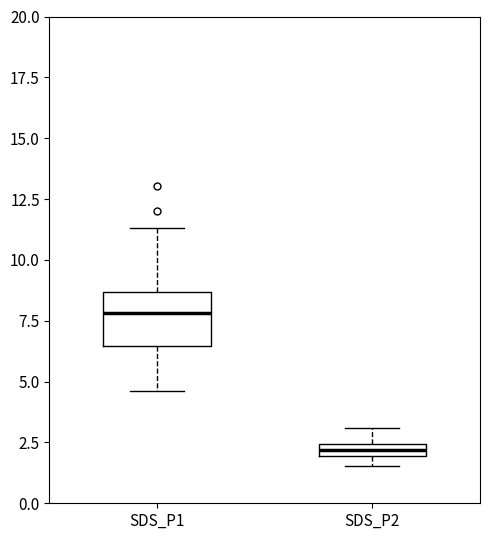

Which box is the tallest, from its lower edge to its upper edge?

SDS_P1